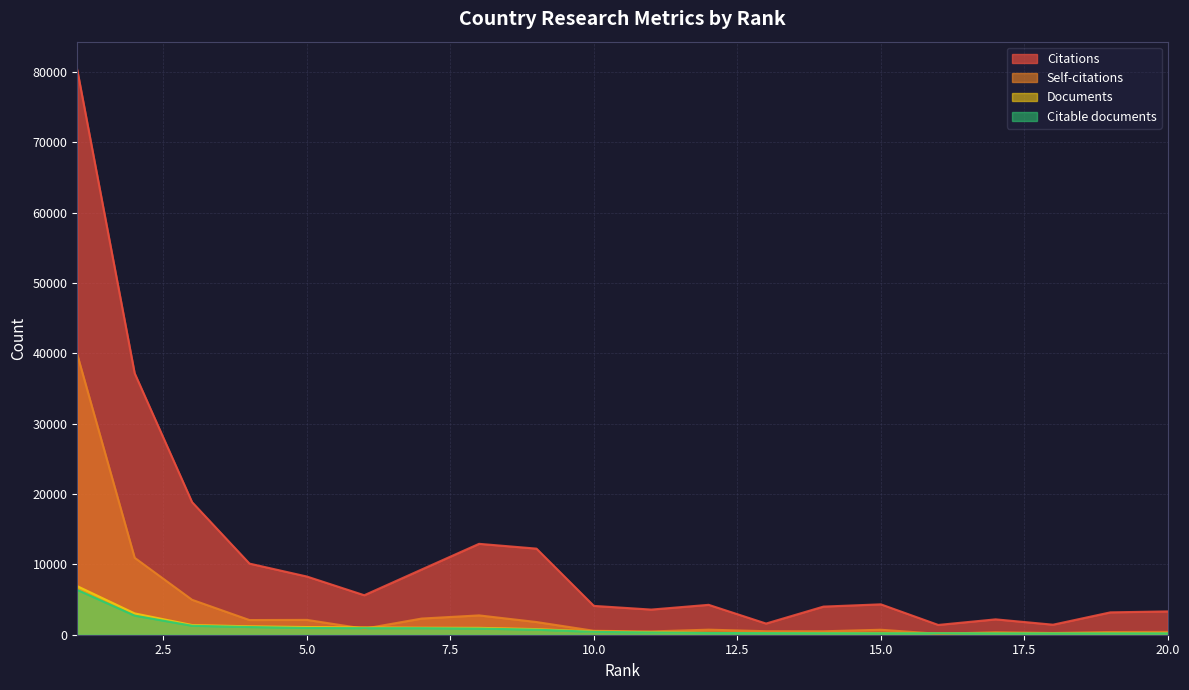

Where does the Citable documents series first go above 407?

1